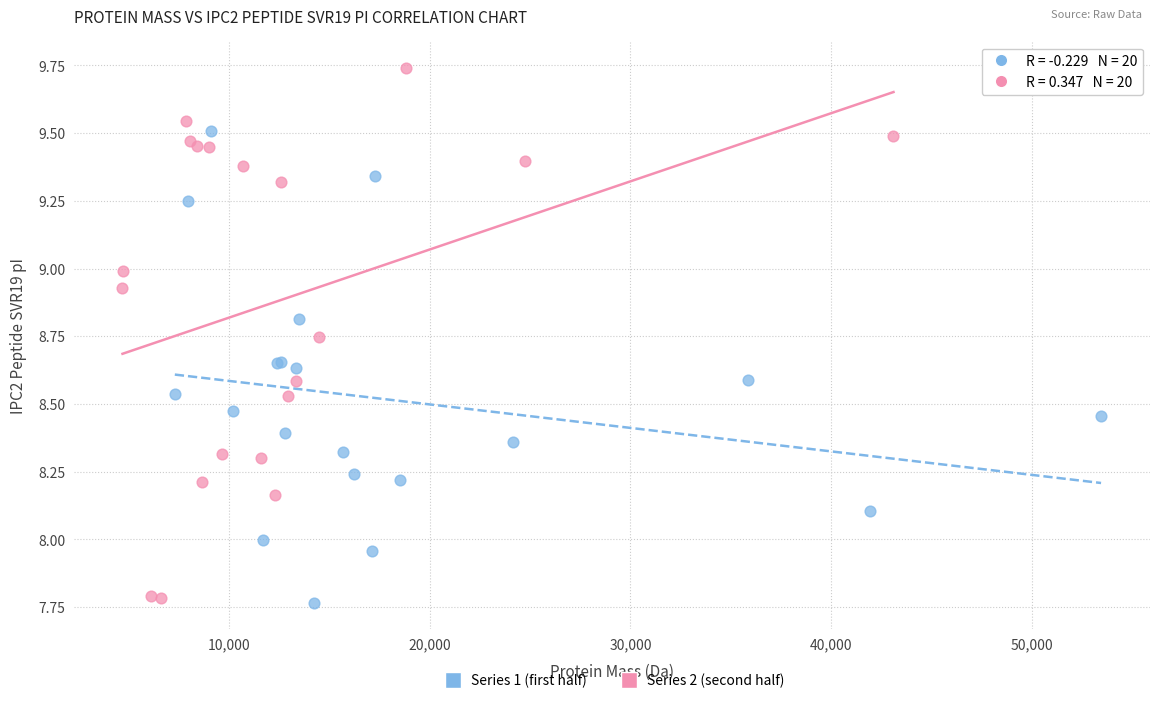

Which series has the largest Y range (max minus min)?

Series 2 (second half)